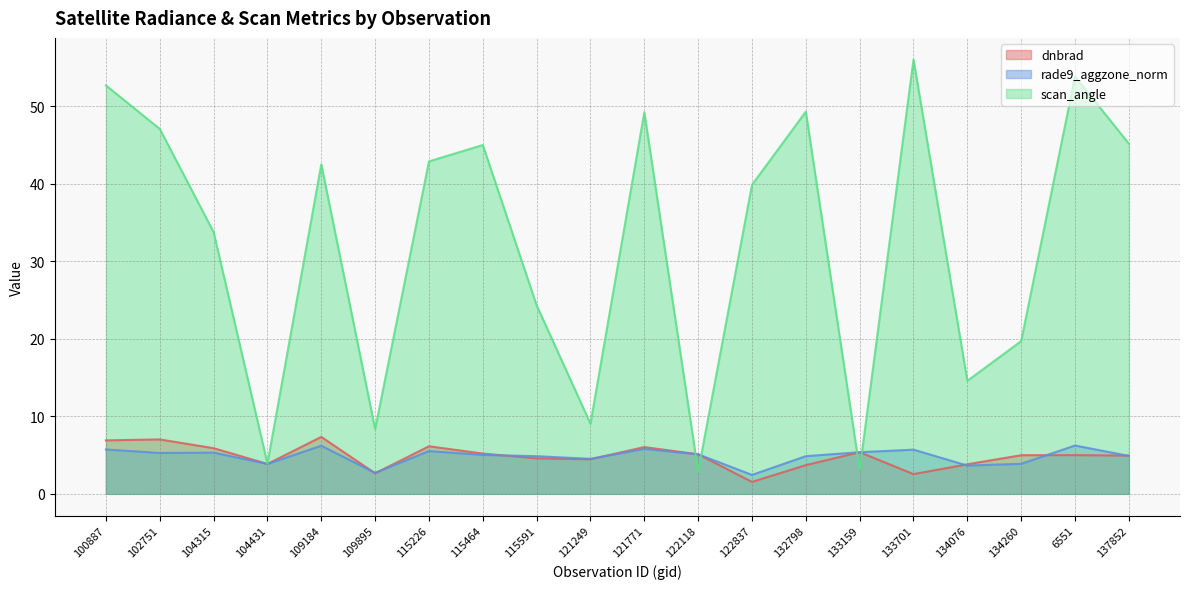

Does the chart display data point markers on the line(s)?

No